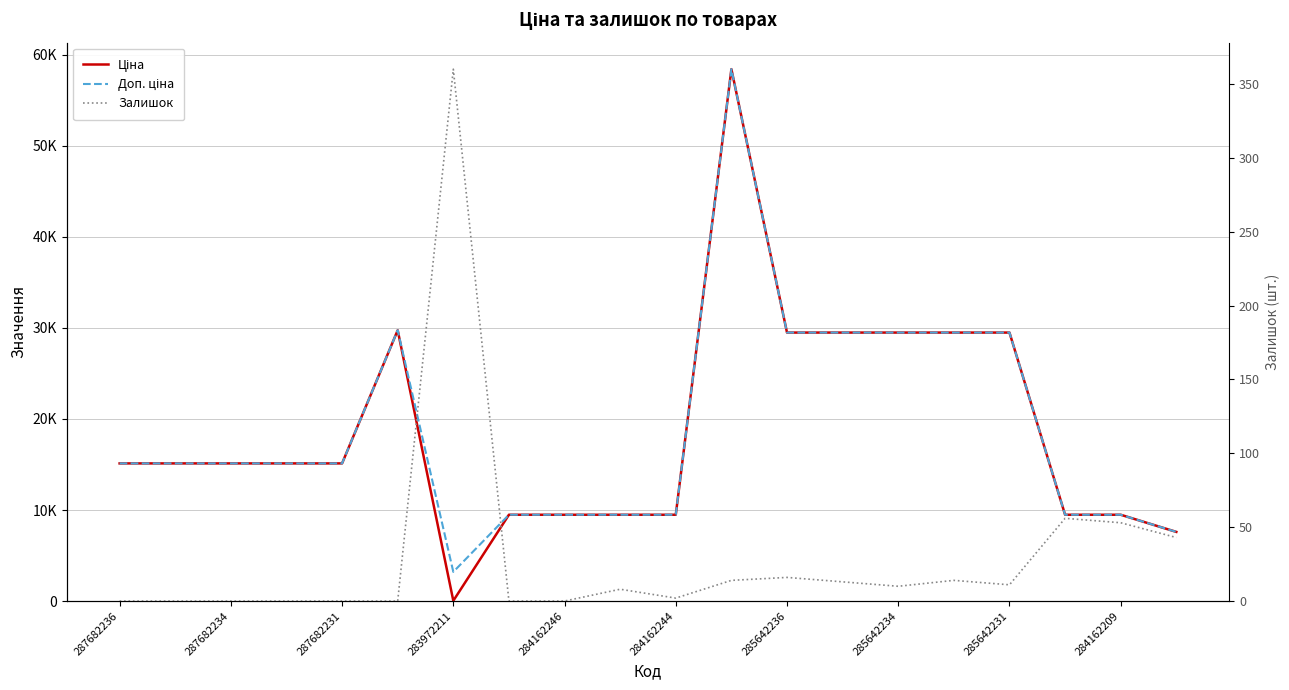

Reading left to right, what are all the values shown in this chart?

Ціна: 15120.0	15120.0	15120.0	15120.0	15120.0	29747.2	32.0	9480.1	9480.1	9480.1	9480.1	58426.5	29491.5	29491.5	29491.5	29491.5	29491.5	9480.1	9480.1	7596.5
Доп. ціна: 15120.0	15120.0	15120.0	15120.0	15120.0	29747.2	3205.0	9480.1	9480.1	9480.1	9480.1	58426.5	29491.5	29491.5	29491.5	29491.5	29491.5	9480.1	9480.1	7596.5
Залишок: 0.0	0.0	0.0	0.0	0.0	0.0	360.0	0.0	0.0	8.0	2.0	14.0	16.0	13.0	10.0	14.0	11.0	56.0	53.0	43.0